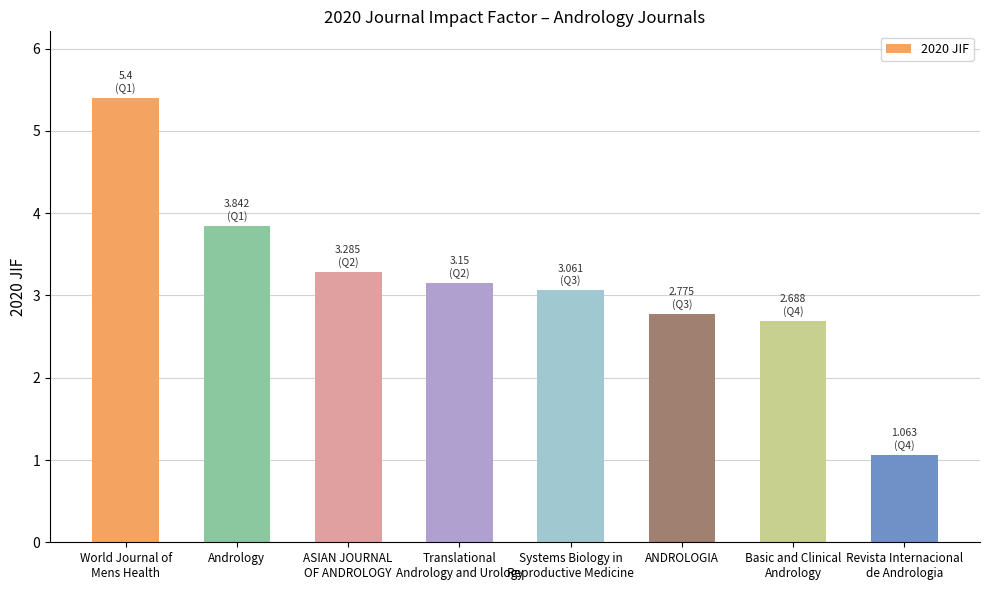

What is the label of the 7th bar from the right?

Andrology